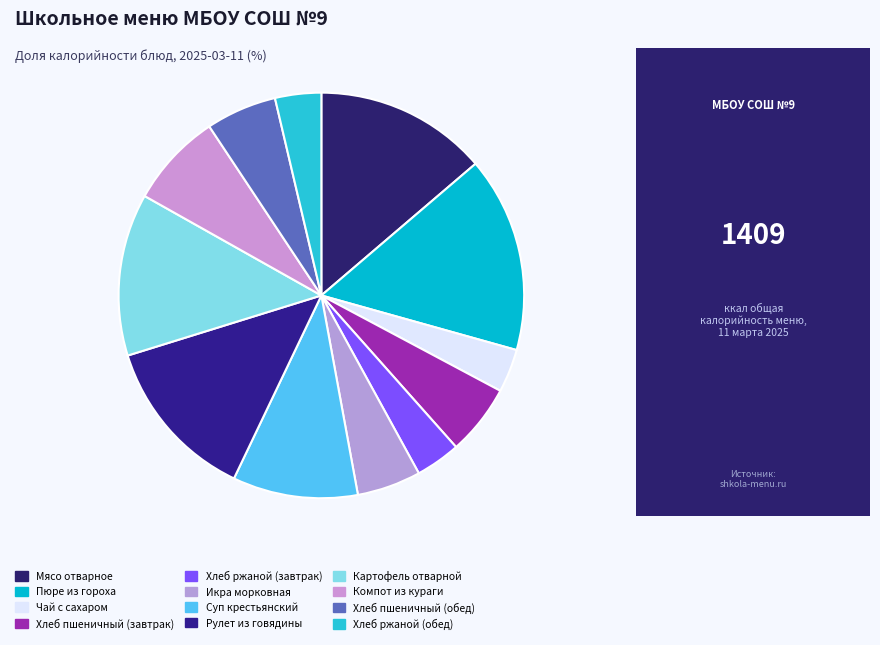

Is the sum of Хлеб ржаной (завтрак) and Чай с сахаром greater than half?

No